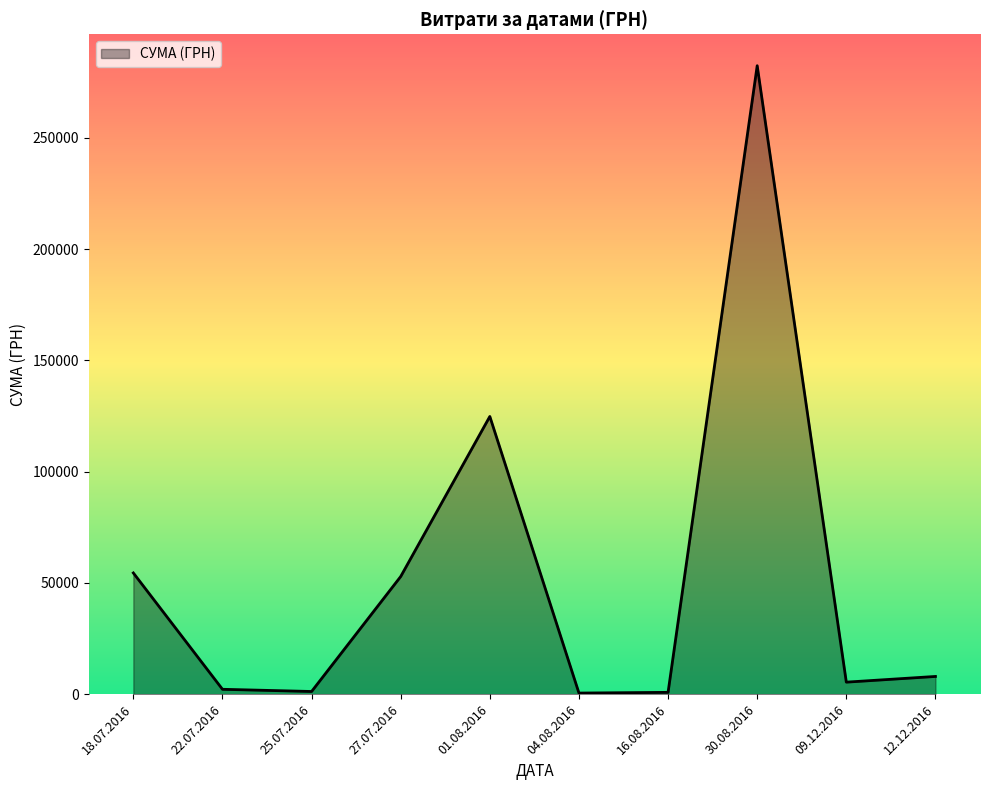

The value at 18.07.2016 is 96221.9. True or false?

False